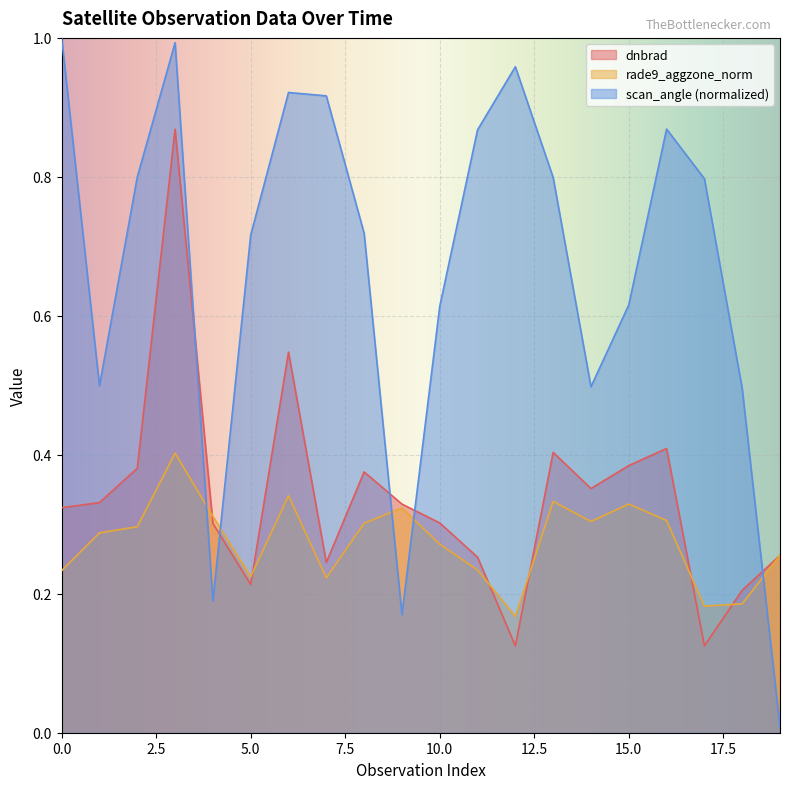

Reading left to right, what are all the values shown in this chart?

dnbrad: 0.3	0.3	0.4	0.9	0.3	0.2	0.5	0.2	0.4	0.3	0.3	0.3	0.1	0.4	0.4	0.4	0.4	0.1	0.2	0.3
rade9_aggzone_norm: 0.2	0.3	0.3	0.4	0.3	0.2	0.3	0.2	0.3	0.3	0.3	0.2	0.2	0.3	0.3	0.3	0.3	0.2	0.2	0.3
scan_angle: 1.0	0.5	0.8	1.0	0.2	0.7	0.9	0.9	0.7	0.2	0.6	0.9	1.0	0.8	0.5	0.6	0.9	0.8	0.5	0.0